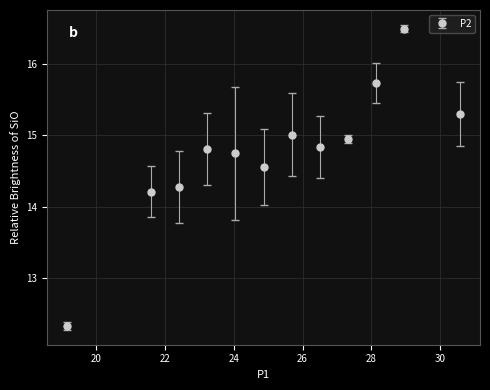

What is the value of the 6th point from the left?

14.6